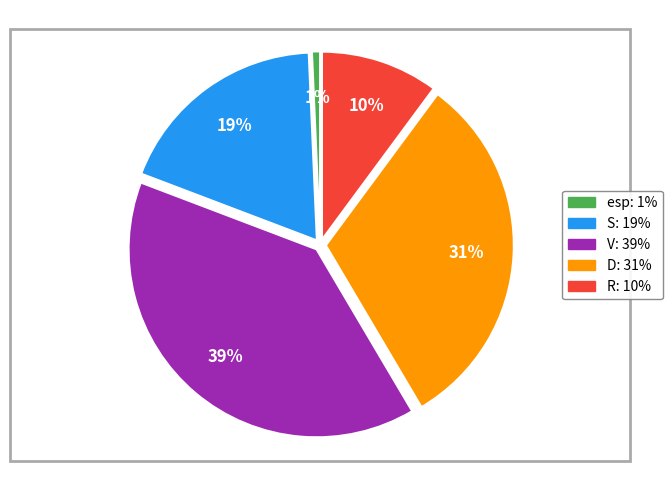

True or false: D accounts for 26% of the total.

False